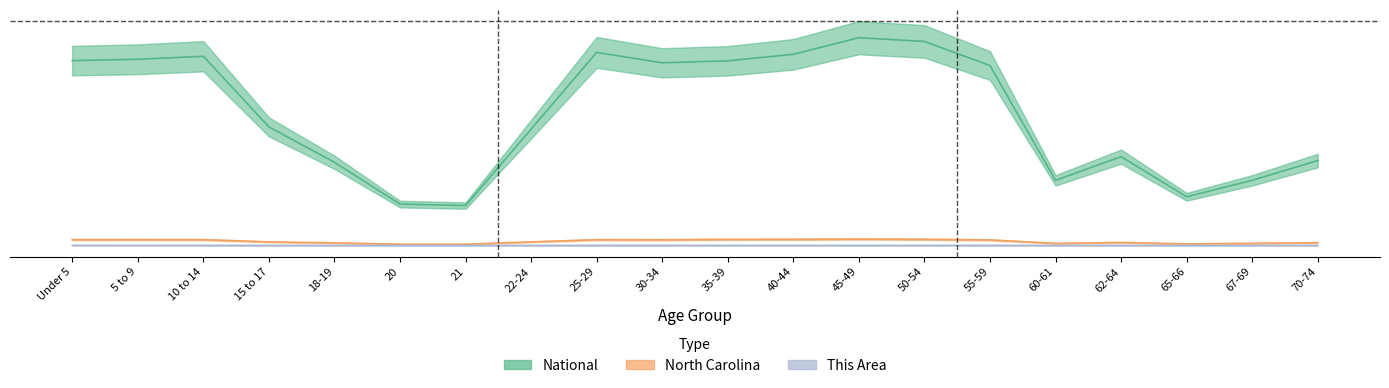

True or false: National has a value of 0.1 at 21.

False